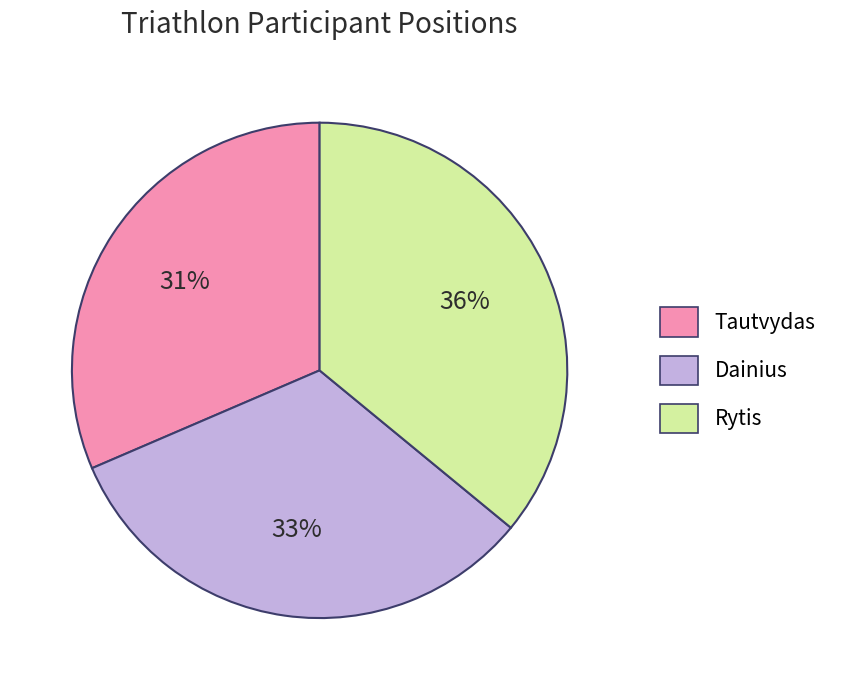

Rank the categories by value from lowest to highest.

Tautvydas, Dainius, Rytis